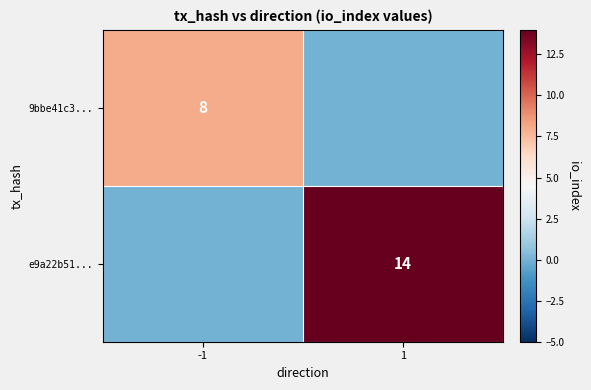

Count the number of data series in this chart.

2